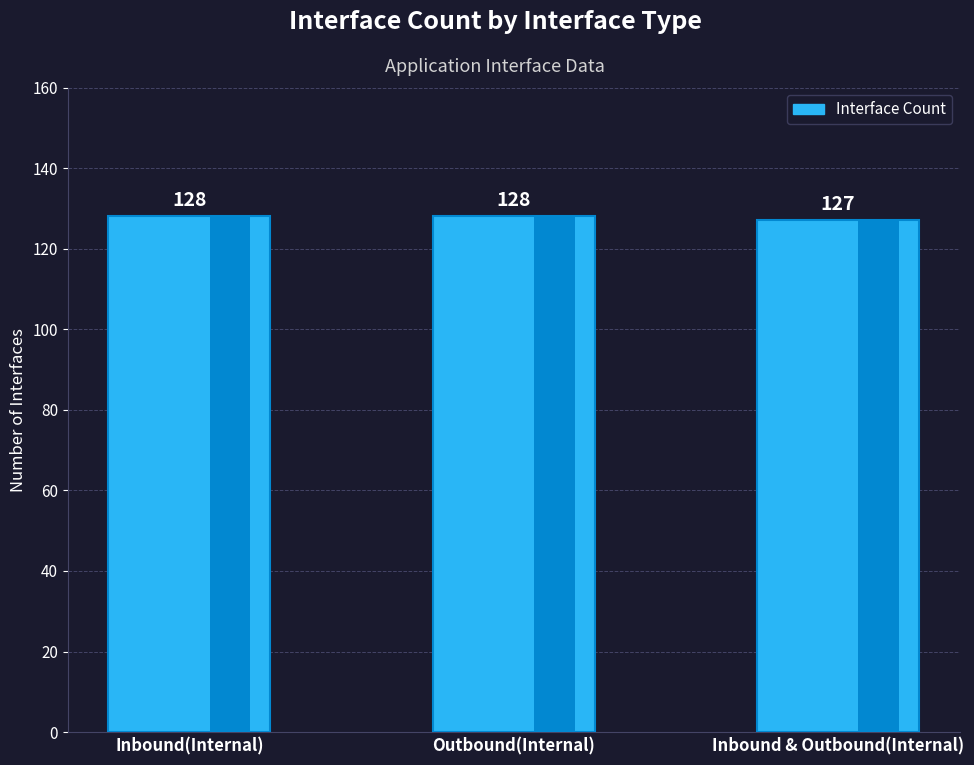

The value at Inbound & Outbound(Internal) is 56. True or false?

False